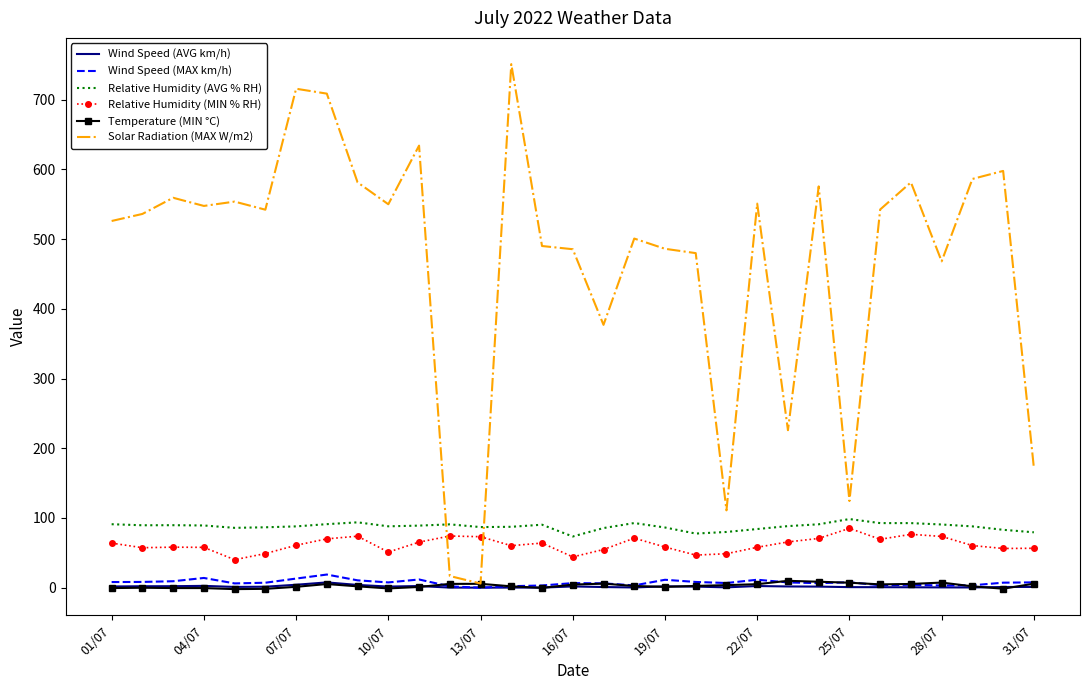

Which series has the largest total across all categories?

Solar Radiation (MAX W/m2)